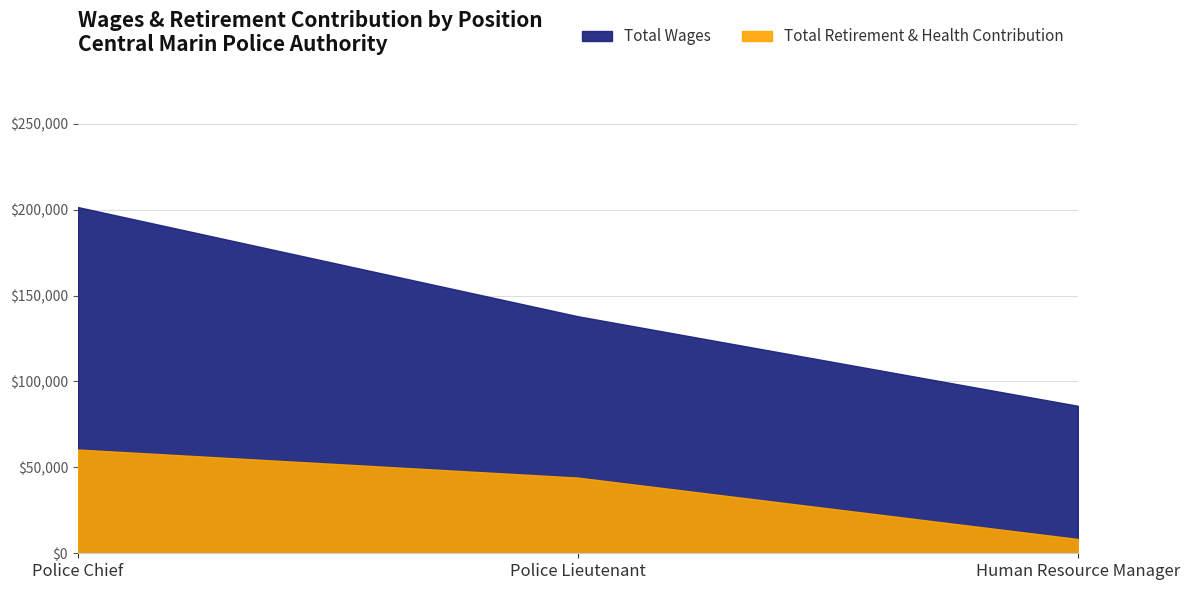

How many values in the Total Wages series are below 137970?

1